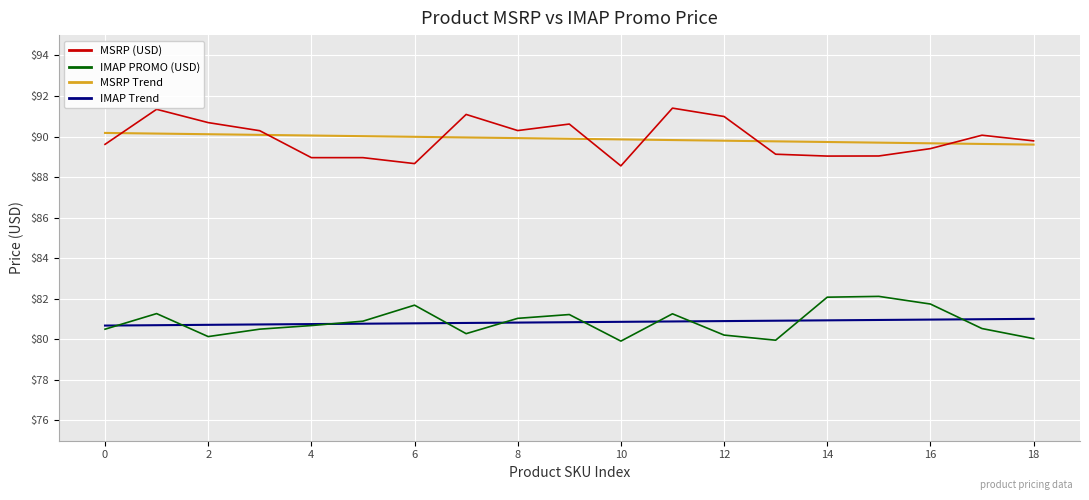

True or false: MSRP (USD) and IMAP PROMO (USD) intersect in this chart.

False